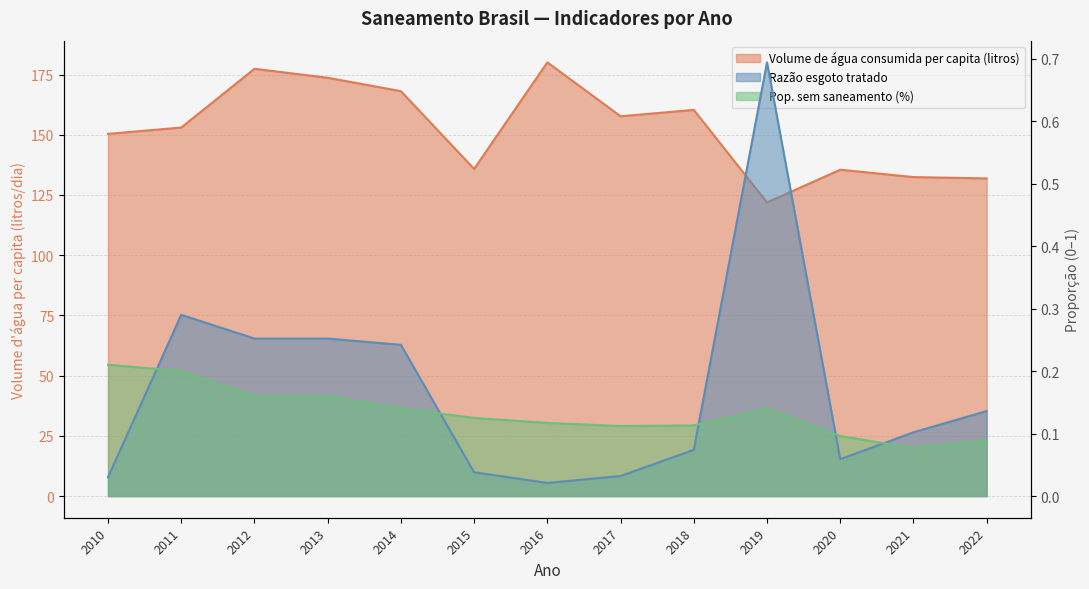

The Pop. sem saneamento (%) series shows 0.2 at 2010. True or false?

True